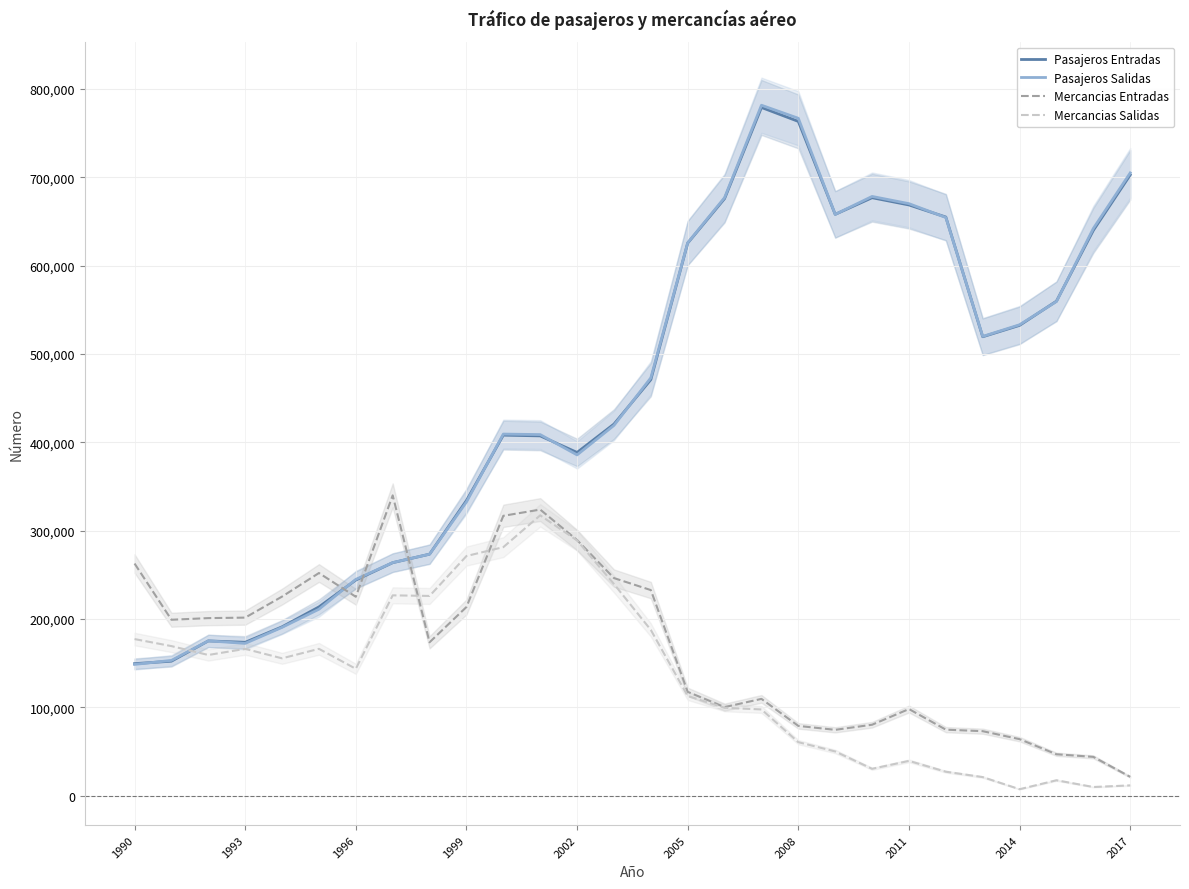

What is the difference between the maximum and minimum values in the Pasajeros Salidas series?

633110